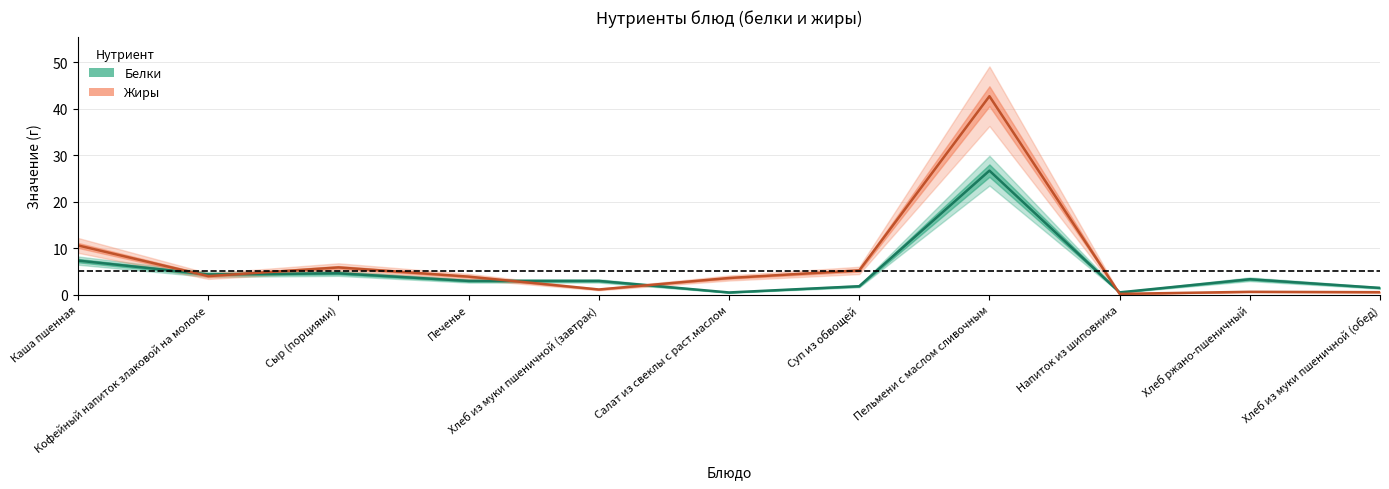

What is the difference between the second highest and minimum values in the Белки series?

6.8